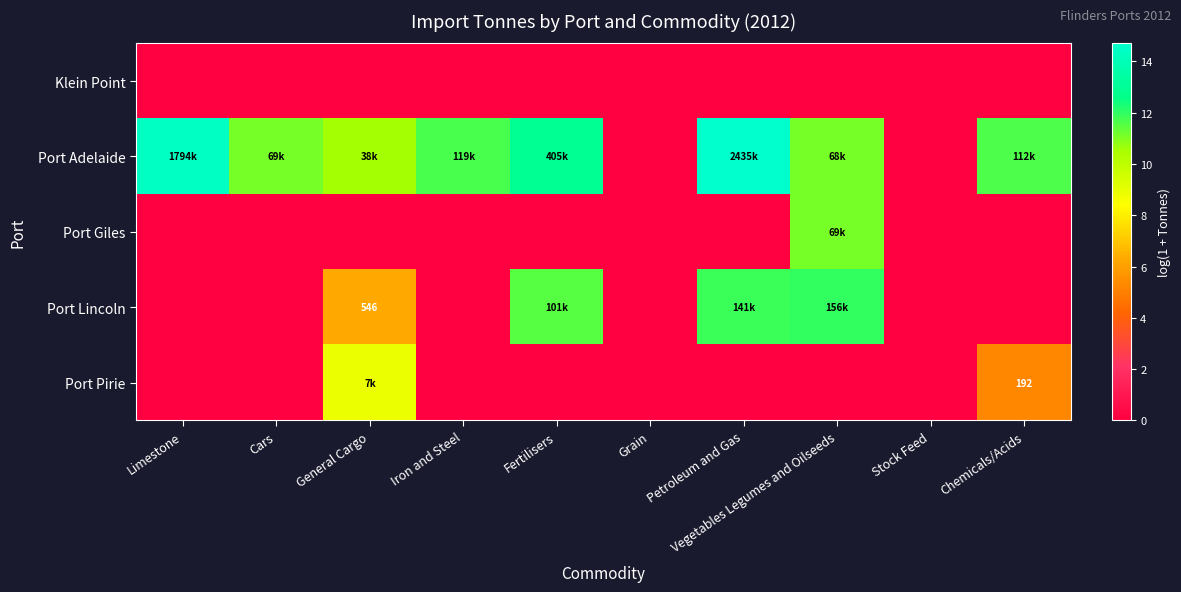

Which series has the largest range (max minus min)?

Port Adelaide